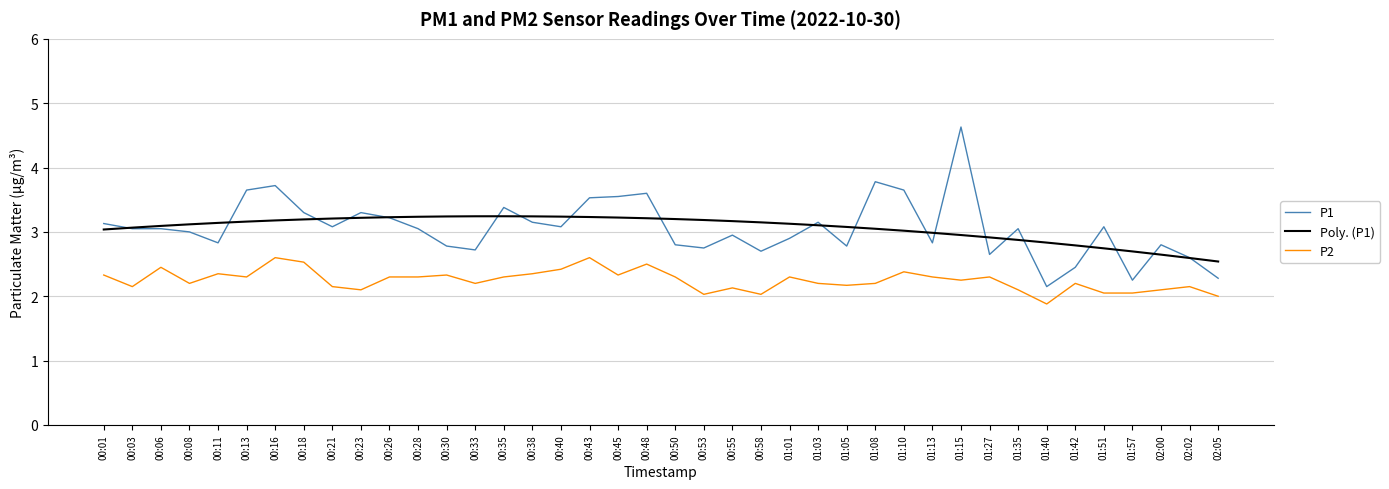

Which series has the widest spread of values?

P1